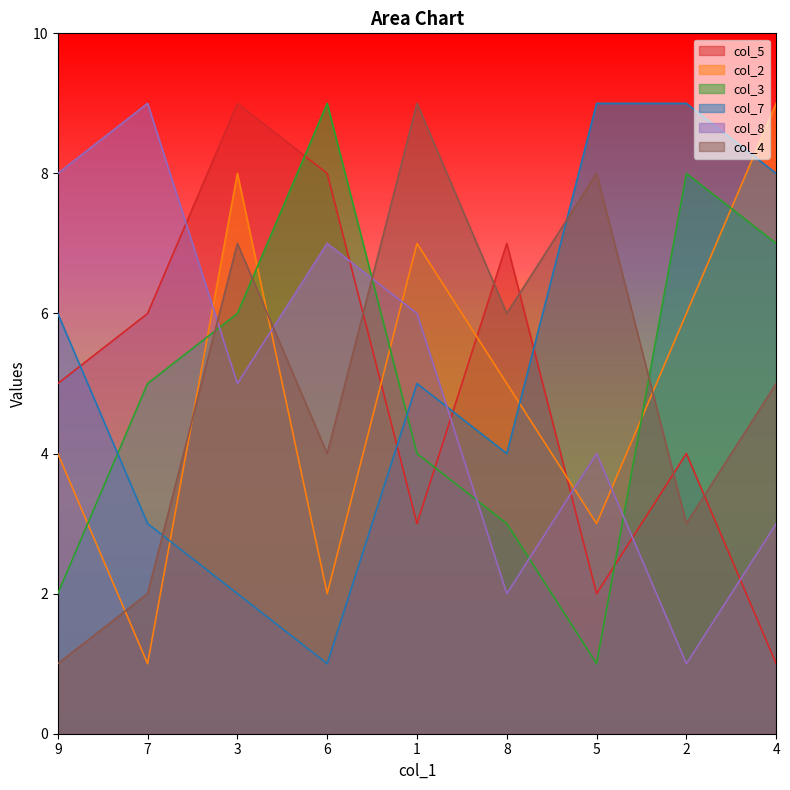

Between which two adjacent categories do col_8 and col_2 first intersect?

7 and 3